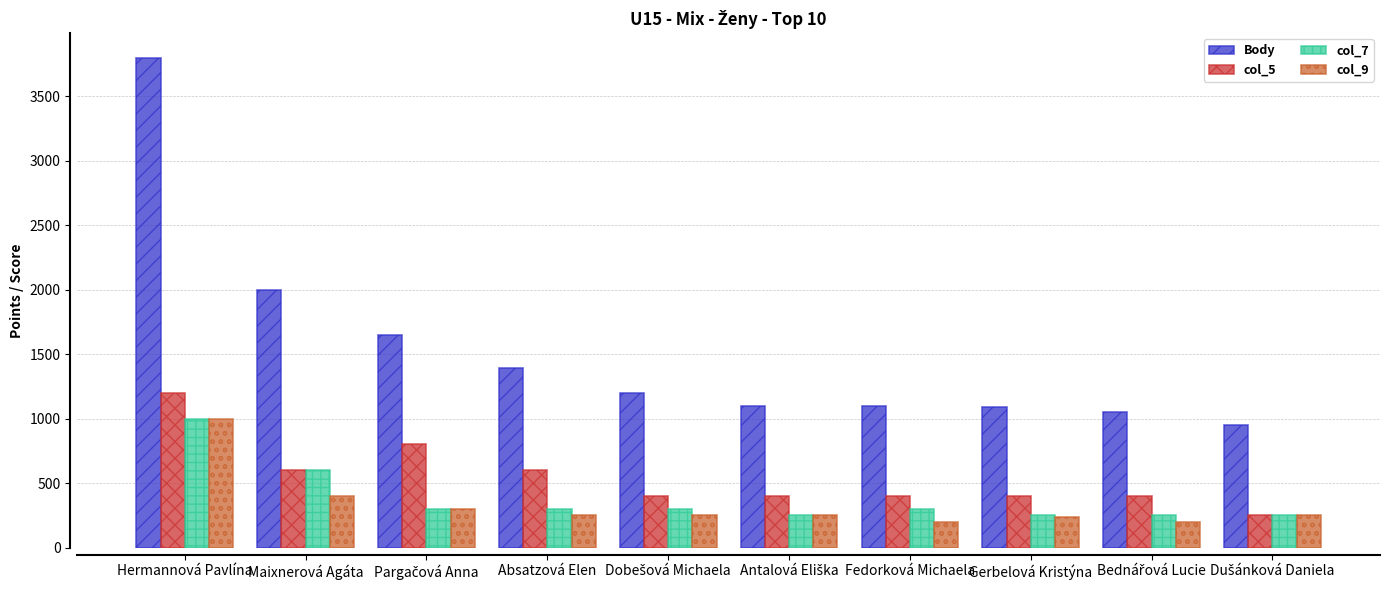

What is the label of the 2nd bar from the left?

Maixnerová Agáta